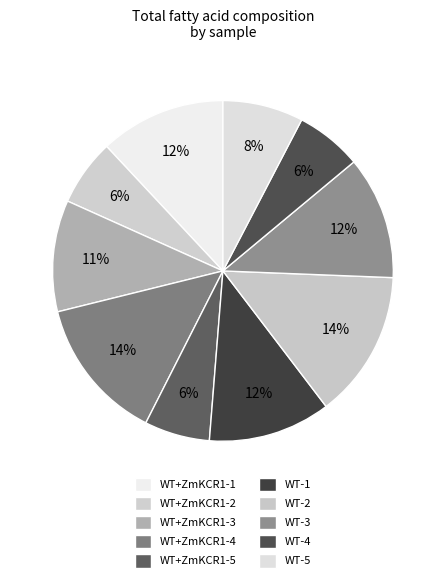

Is there a majority slice in this chart?

No